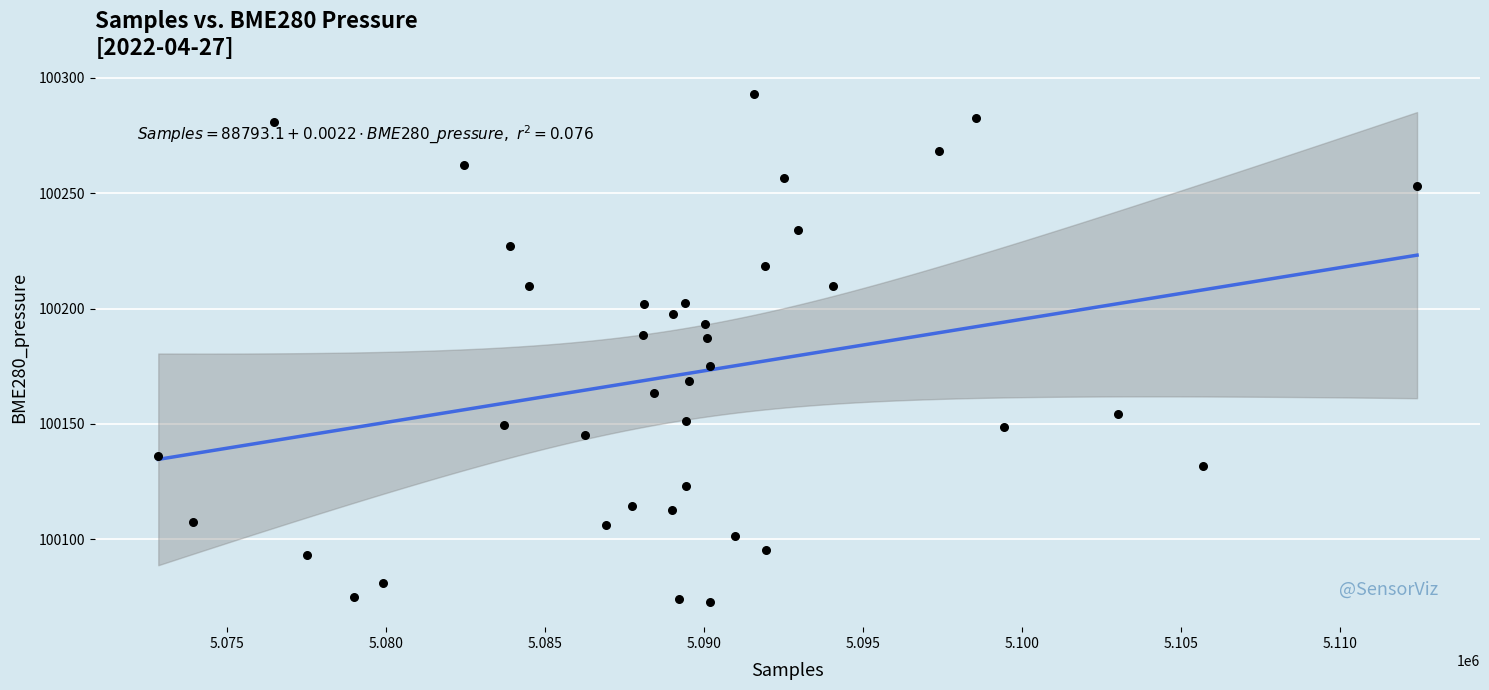

What is the range of X values (max minus min)?

39582.0